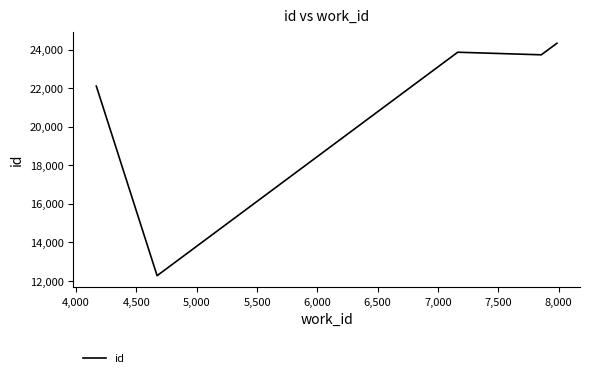

What is the difference between the maximum and second lowest values?

2221